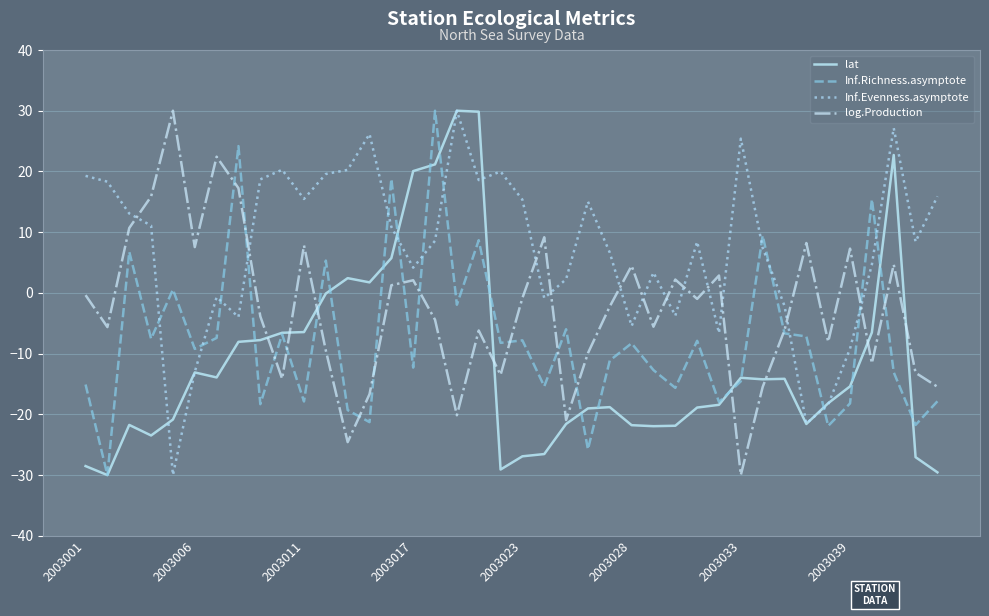

What is the maximum value shown in the chart?

30.0